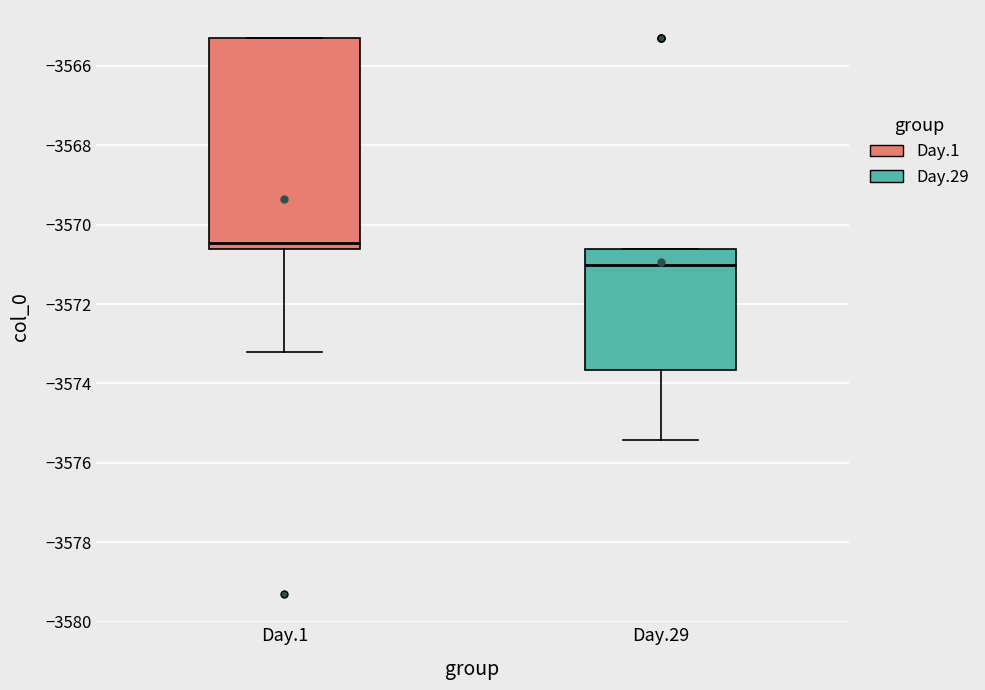

Which box is the tallest, from its lower edge to its upper edge?

Day.1